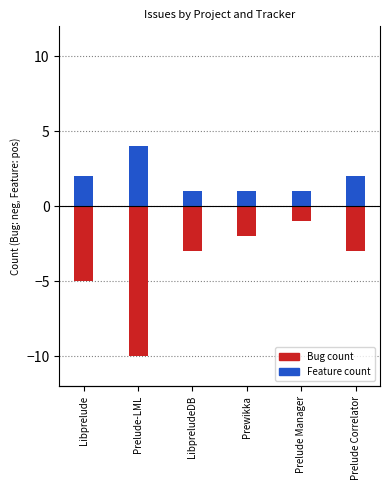

The value of Bug at Prelude-LML is -10. True or false?

True